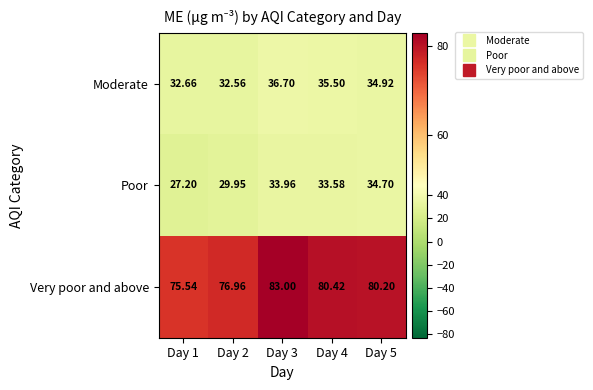

Which series has the widest spread of values?

Poor